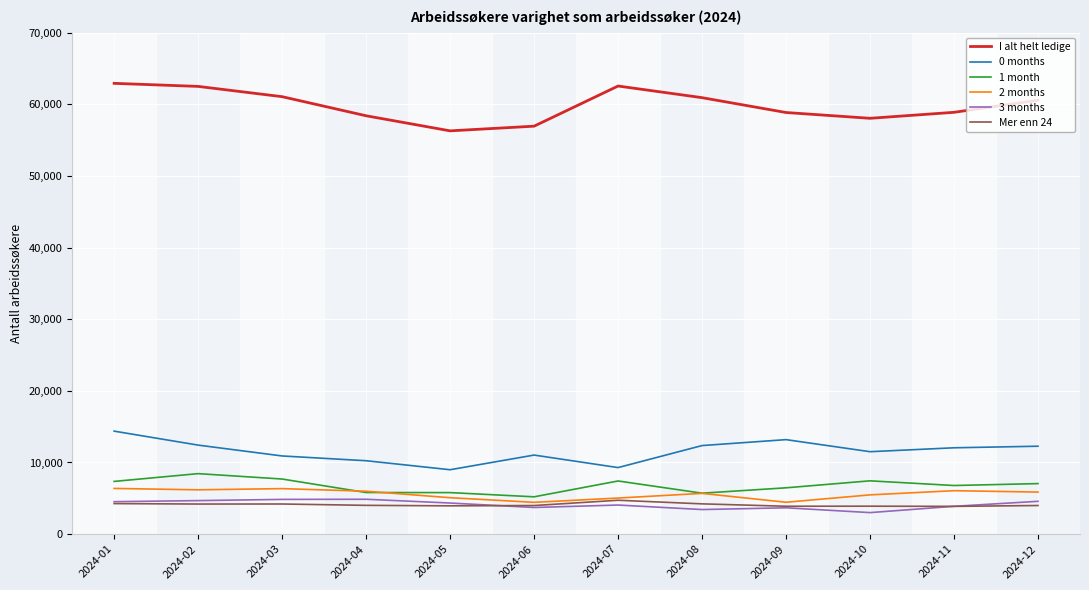

What is the lowest value of the 2 months series?

4439